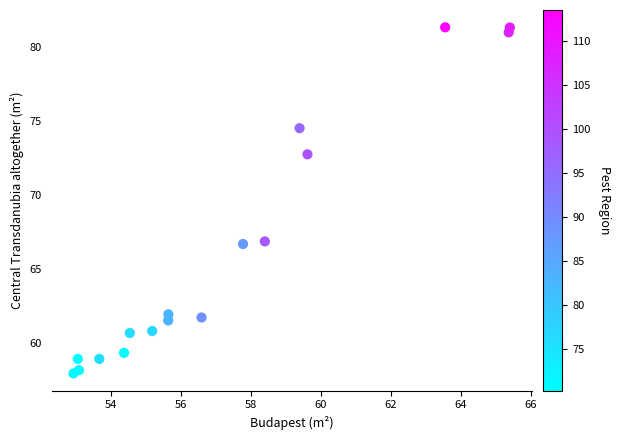

What is the range of Y values (max minus min)?

23.4